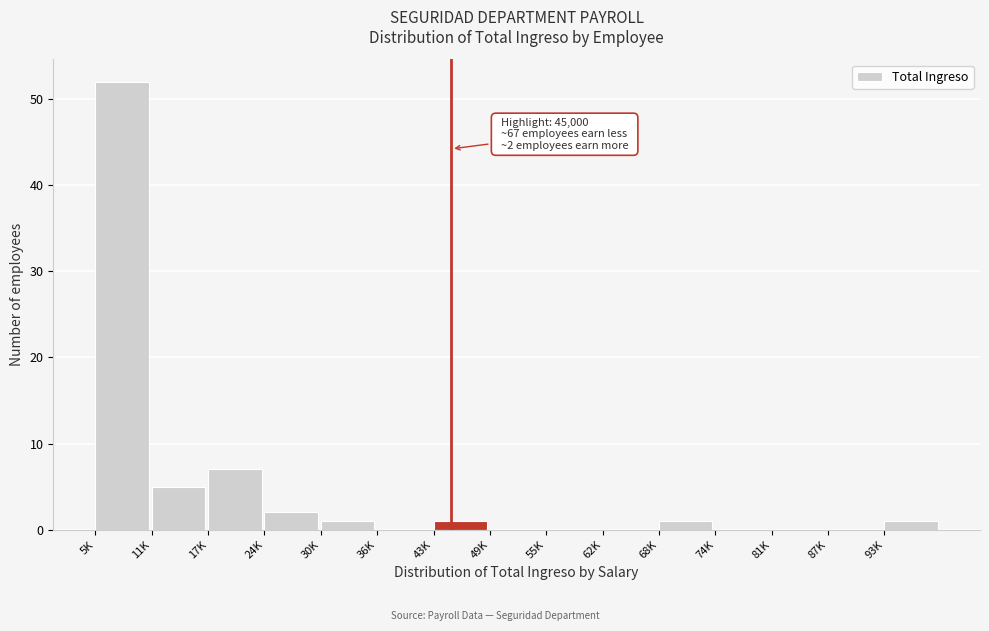

Reading left to right, transcribe all the data shown in this chart.

5K=52	11K=5	17K=7	24K=2	30K=1	36K=0	43K=1	49K=0	55K=0	62K=0	68K=1	74K=0	81K=0	87K=0	93K=1